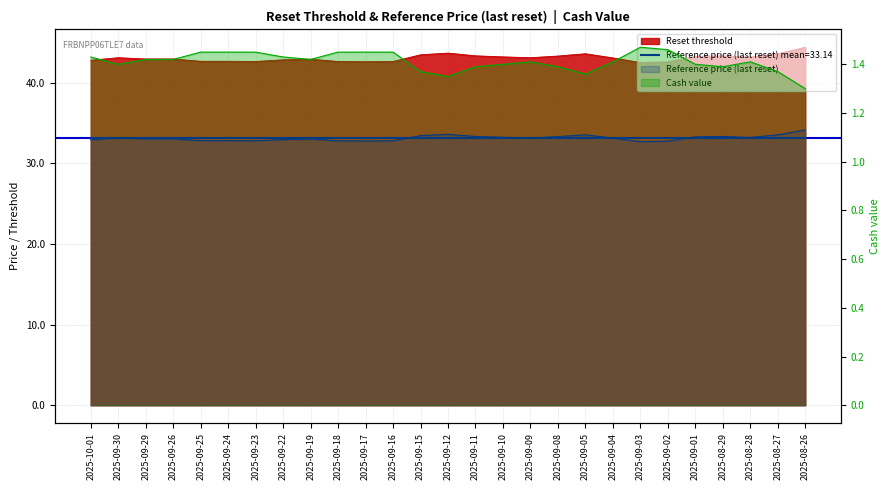

True or false: Reset threshold has a value of 42.6 at 2025-09-16.

True